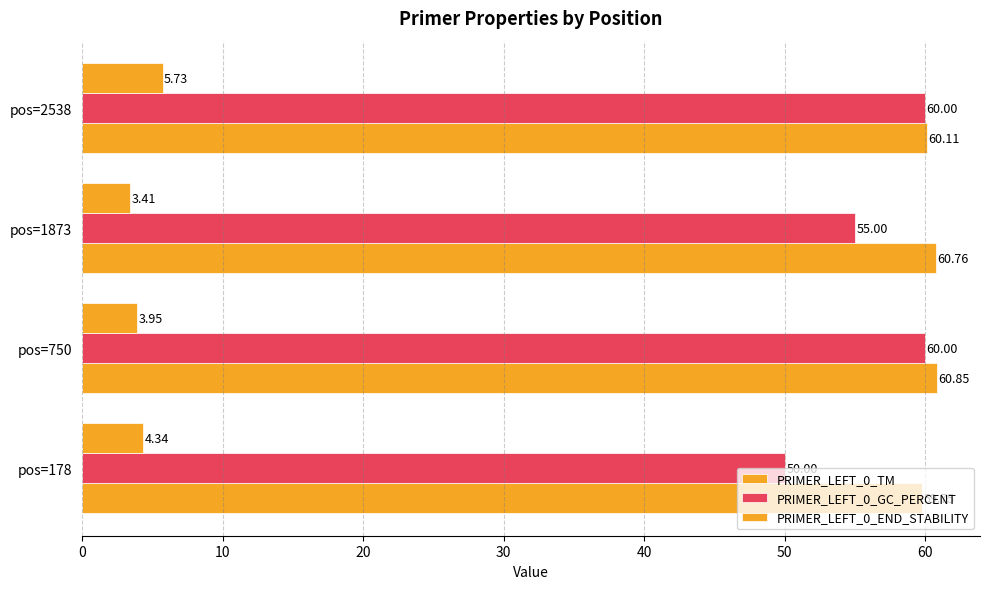

Which series has the largest total across all categories?

PRIMER_LEFT_0_TM